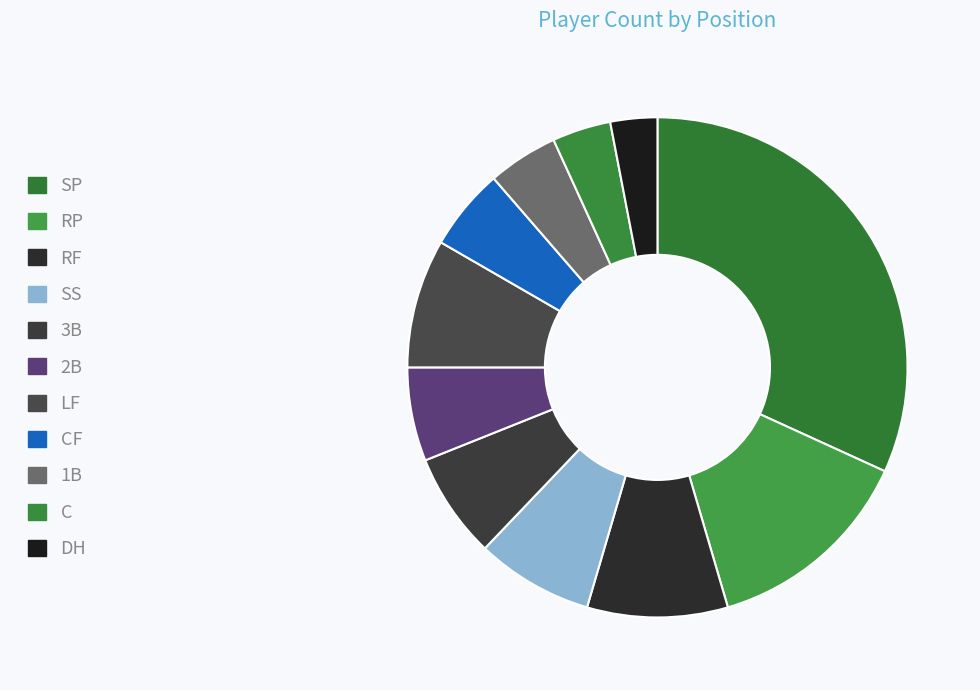

Does any single category account for the majority?

No